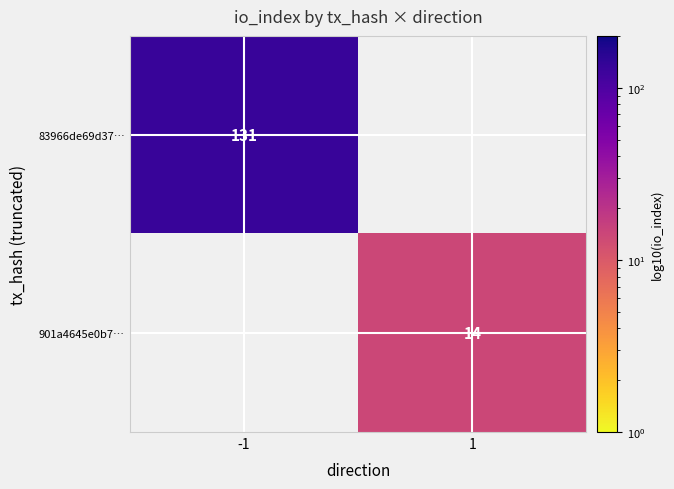

Is the value of 83966de69d37… at -1 greater than the value of 901a4645e0b7… at 1?

Yes